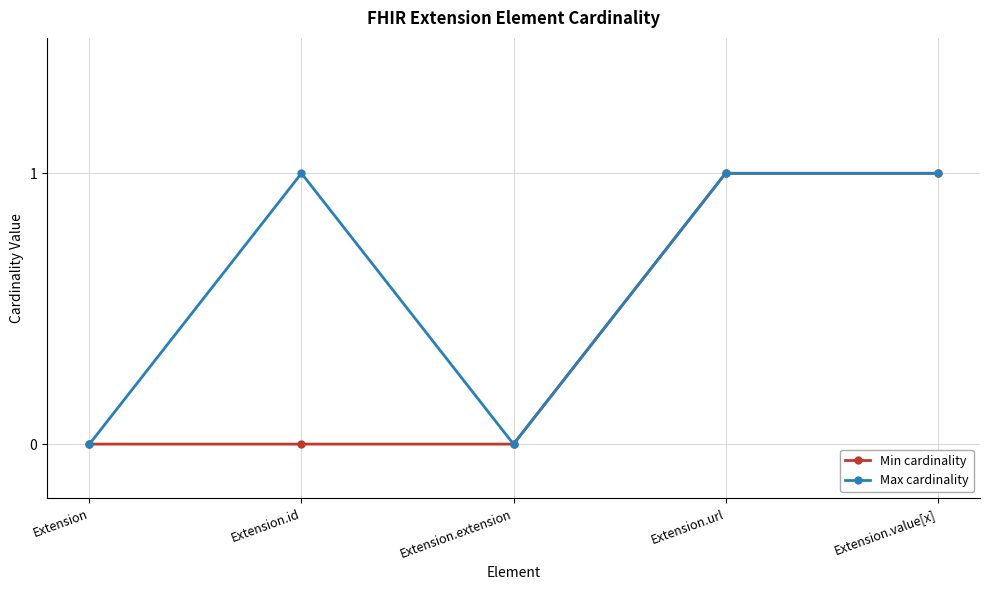

Which series has the largest total across all categories?

Max cardinality